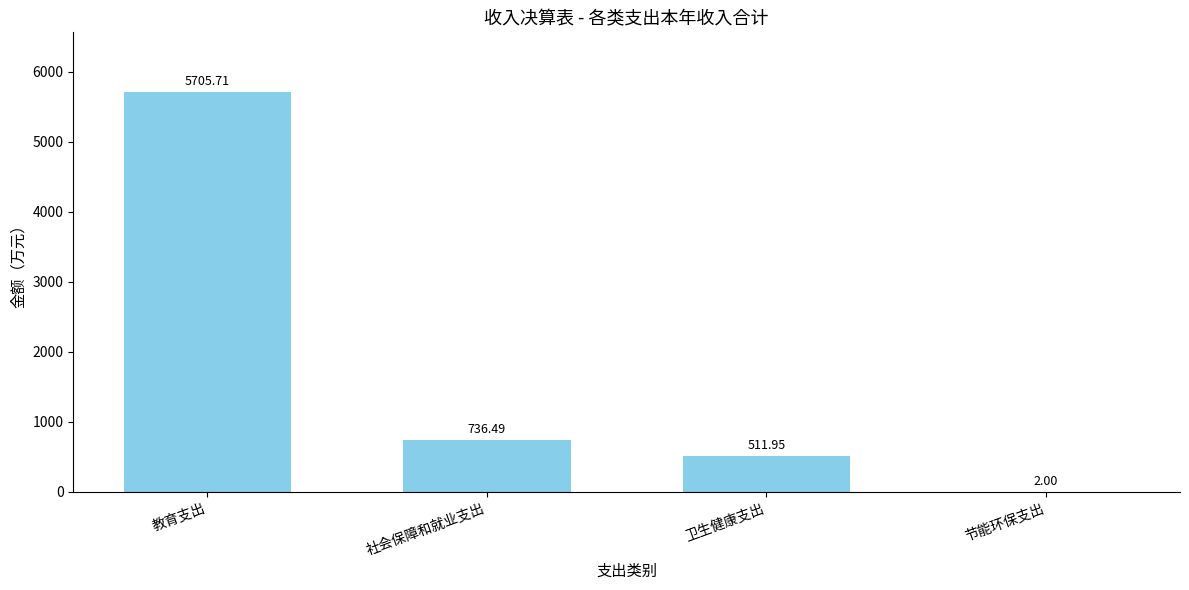

How many categories are shown in the chart?

4